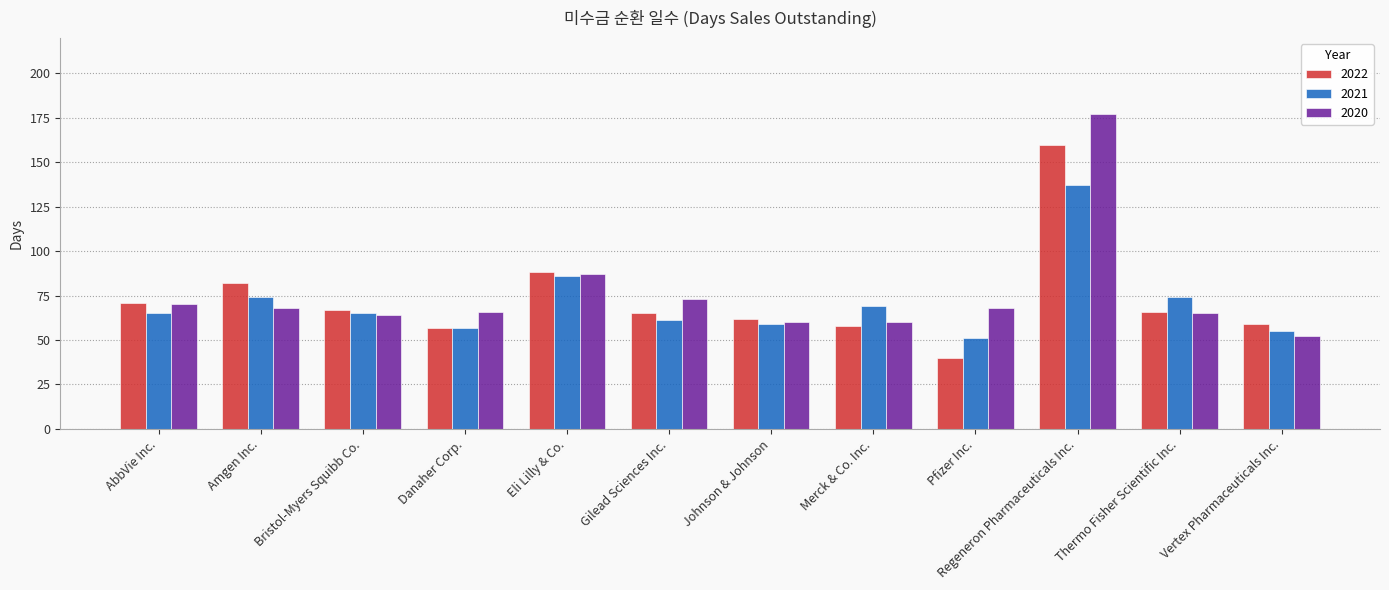

What is the difference between the 2022 values at AbbVie Inc. and Pfizer Inc.?

31